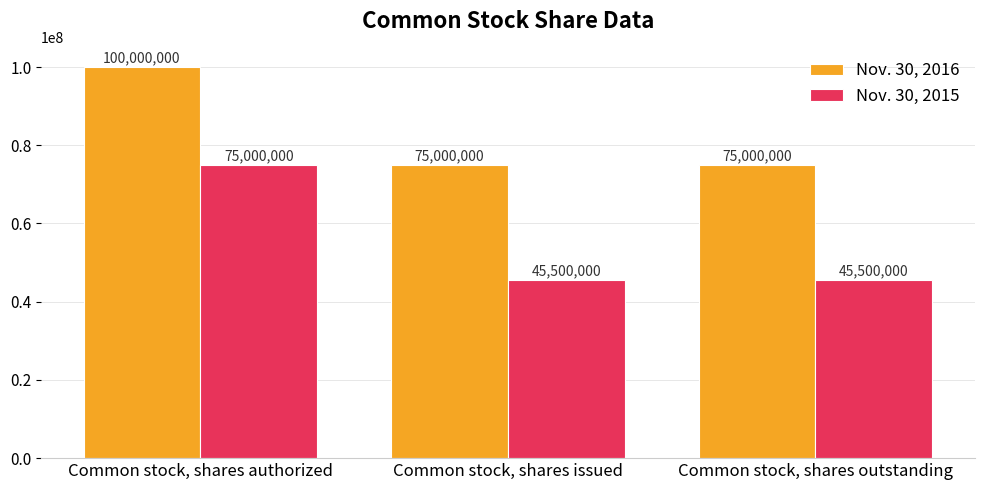

What value does the Nov. 30, 2016 series have at Common stock, shares outstanding?

75000000